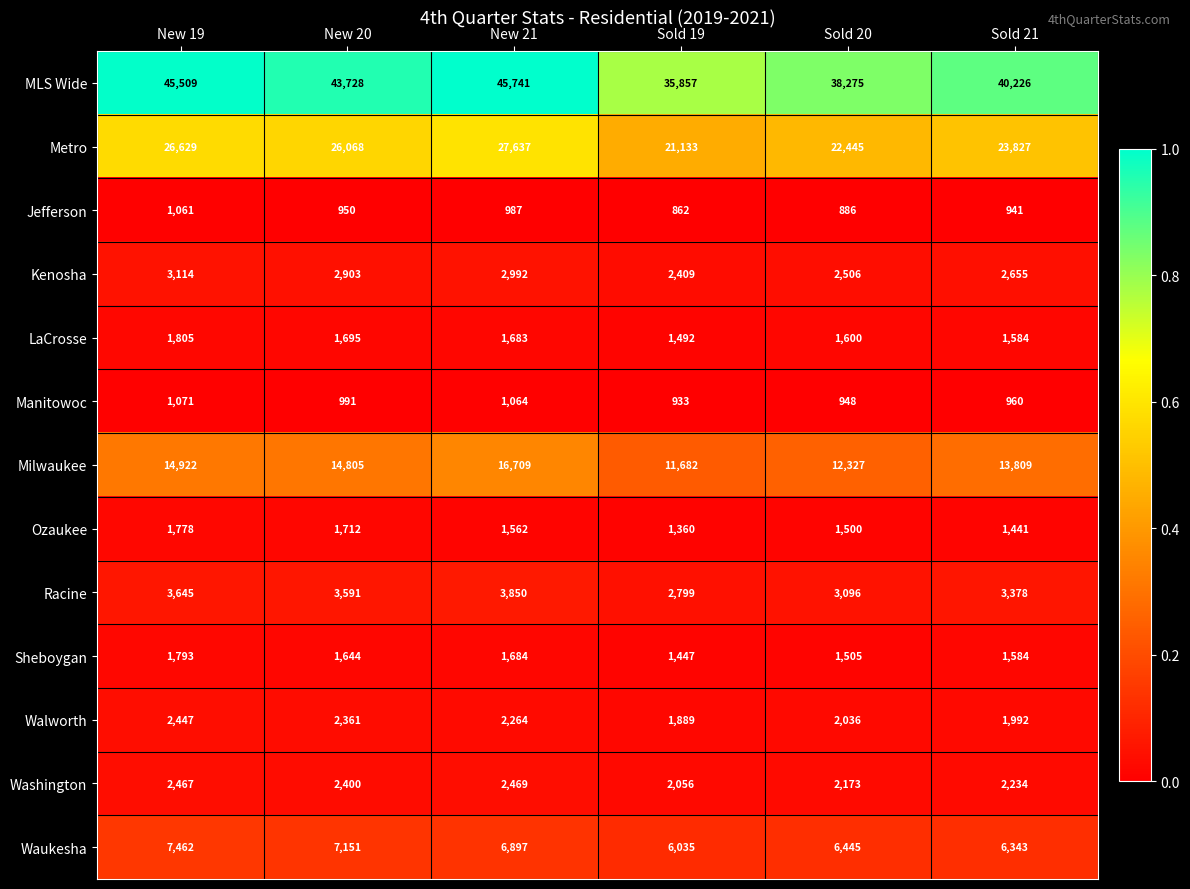

Which series has the largest range (max minus min)?

MLS Wide